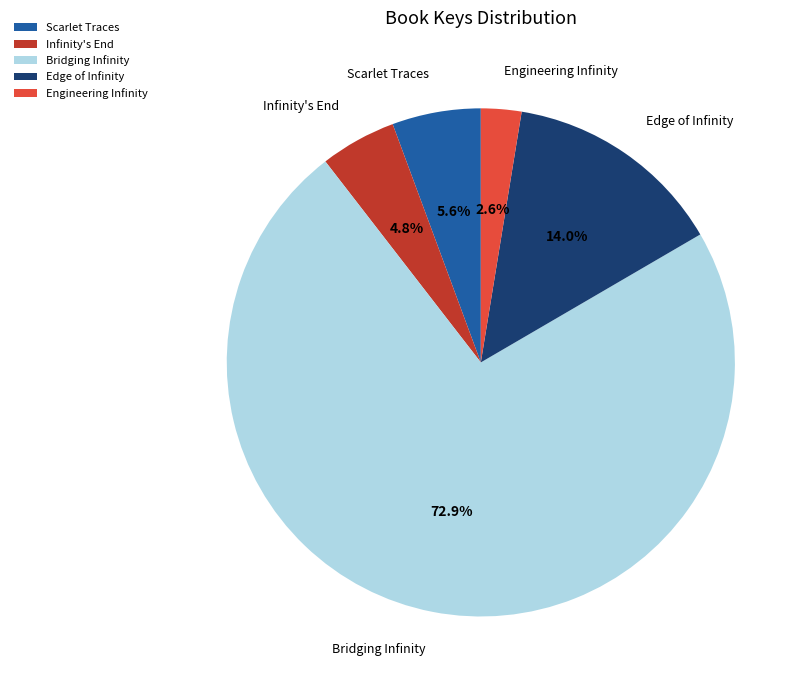

To the nearest percent, what is the combined percentage of Scarlet Traces and Bridging Infinity?

79%